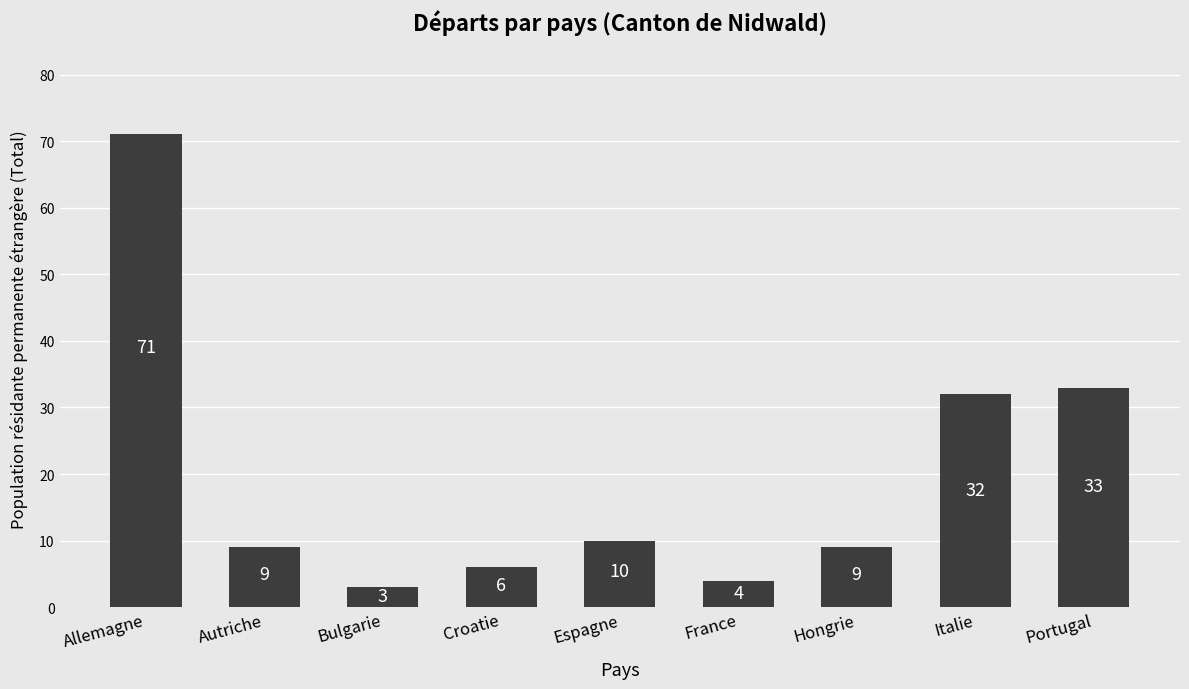

The chart shows a value of 71 at Allemagne. True or false?

True